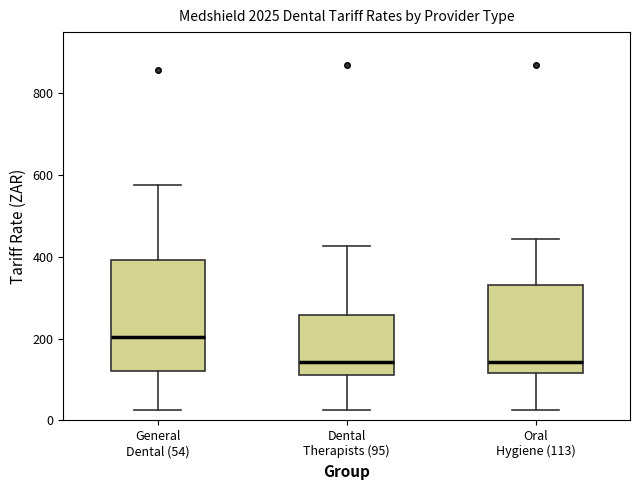

Reading left to right, transcribe this box plot: for each box, give where its median line is, the range the box spans, and where its two whiskers end, as read against the y-axis. The values are not printed on the chart, so give them approximately, as read against the axis.

General Dental (54): median 200, box 120 to 400, whiskers 20 to 580
Dental Therapists (95): median 140, box 120 to 260, whiskers 20 to 420
Oral Hygiene (113): median 140, box 120 to 340, whiskers 20 to 440